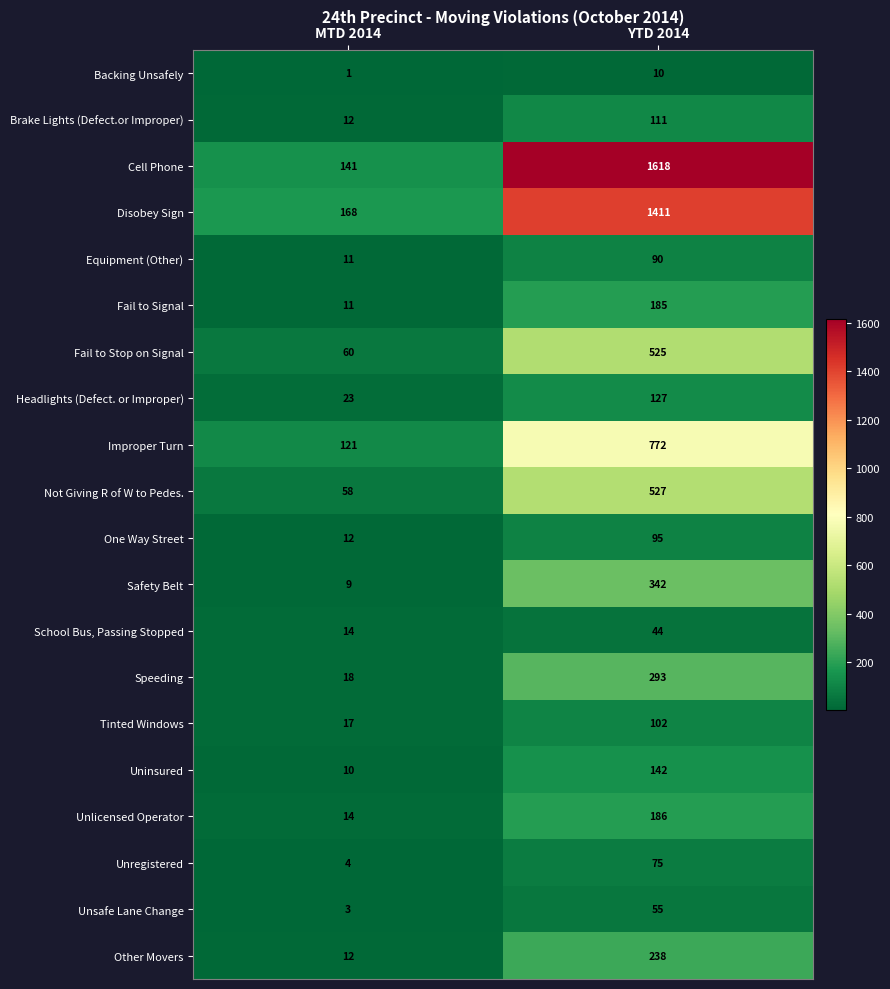

The Unsafe Lane Change series shows 3 at MTD 2014. True or false?

True